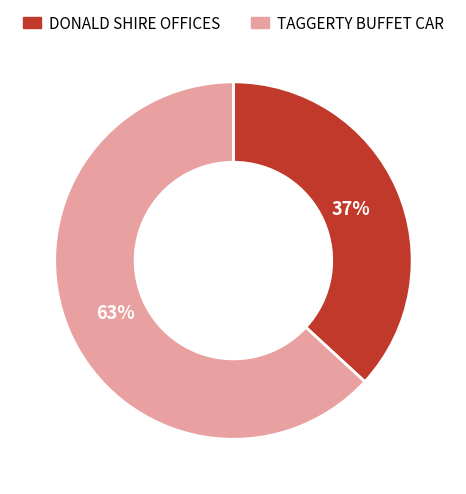

How many segments does this pie chart have?

2